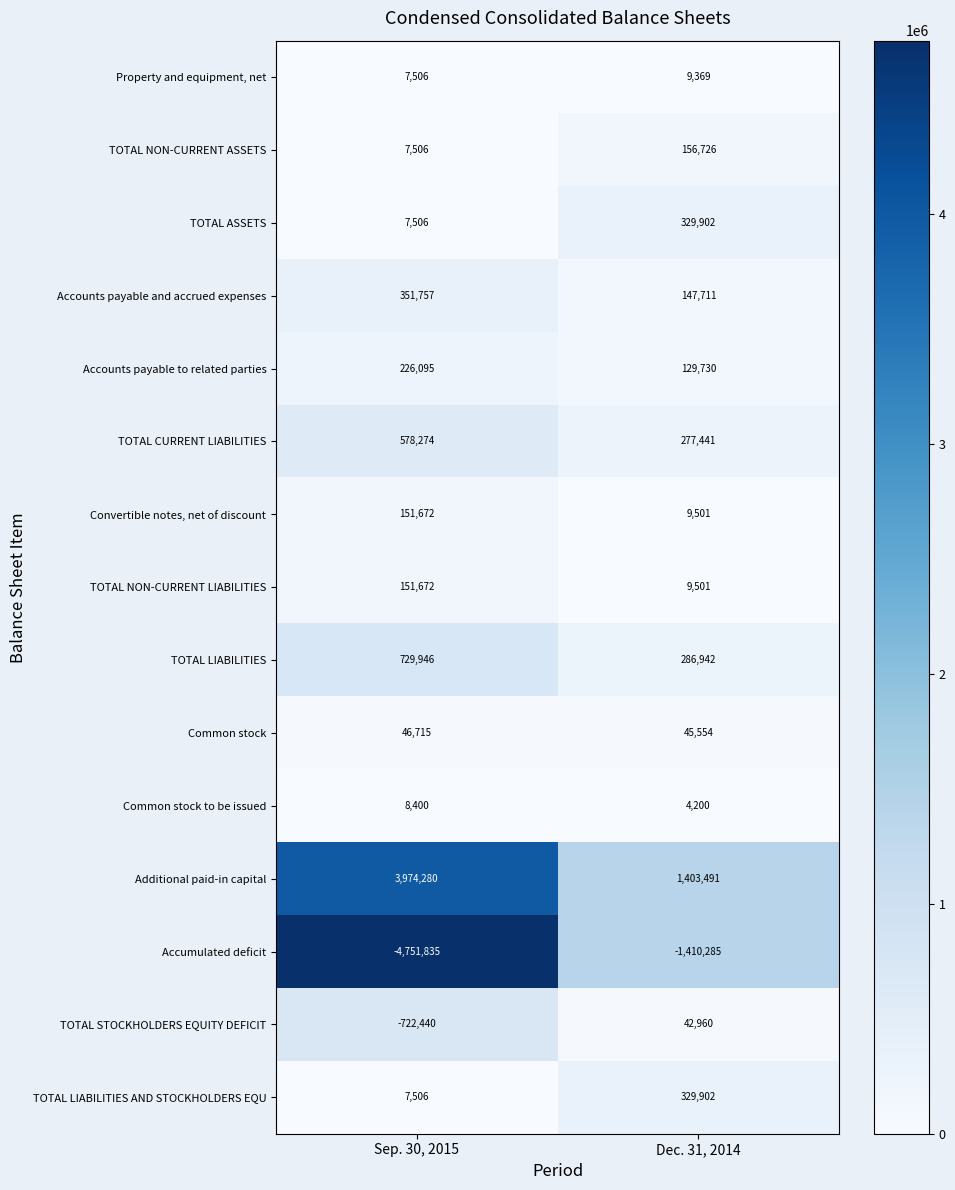

Reading left to right, extract all data points from this chart.

Property and equipment, net: 7506	9369
TOTAL NON-CURRENT ASSETS: 7506	156726
TOTAL ASSETS: 7506	329902
Accounts payable and accrued expenses: 351757	147711
Accounts payable to related parties: 226095	129730
TOTAL CURRENT LIABILITIES: 578274	277441
Convertible notes, net of discount: 151672	9501
TOTAL NON-CURRENT LIABILITIES: 151672	9501
TOTAL LIABILITIES: 729946	286942
Common stock: 46715	45554
Common stock to be issued: 8400	4200
Additional paid-in capital: 3974280	1403491
Accumulated deficit: -4751835	-1410285
TOTAL STOCKHOLDERS EQUITY DEFICIT: -722440	42960
TOTAL LIABILITIES AND STOCKHOLDERS EQU: 7506	329902